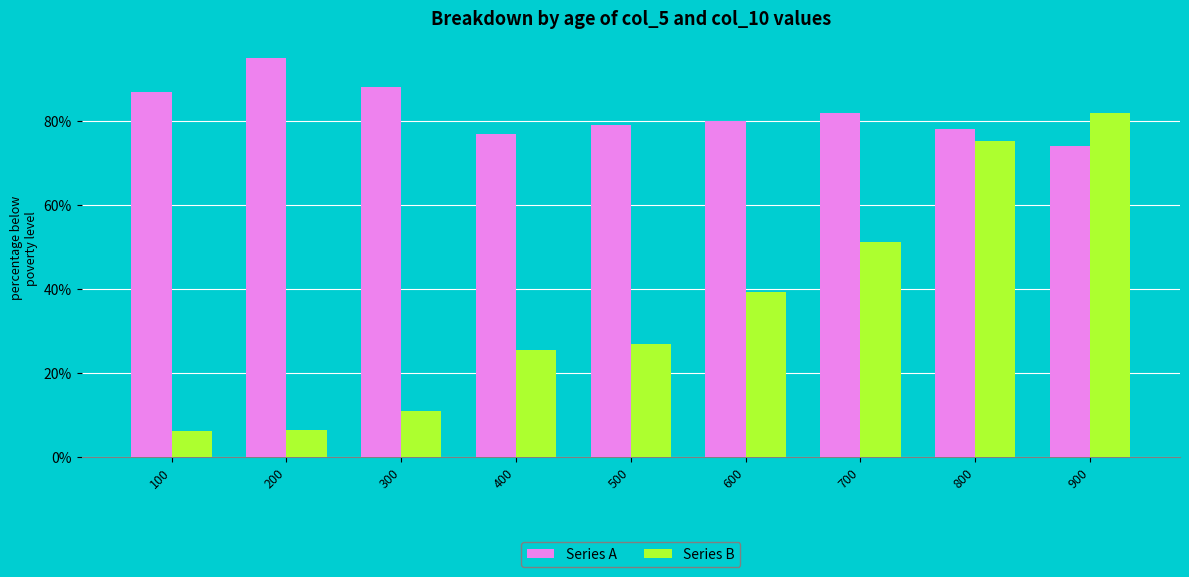

What is the value of the Series B bar at the 8th from the left?

75.3